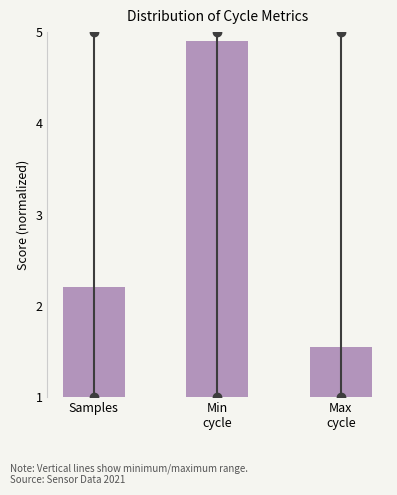

The chart shows a value of 0.8 at Samples. True or false?

False